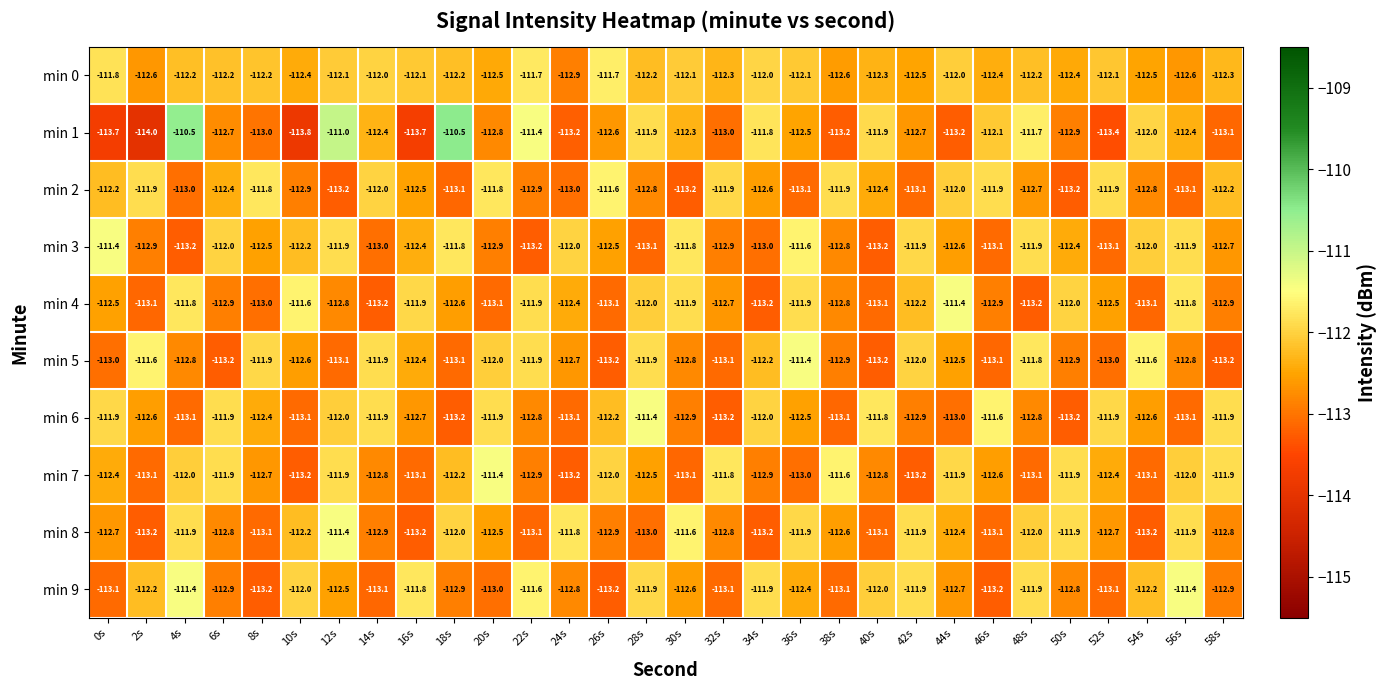

Where does the min 6 series first go above -112?

0s